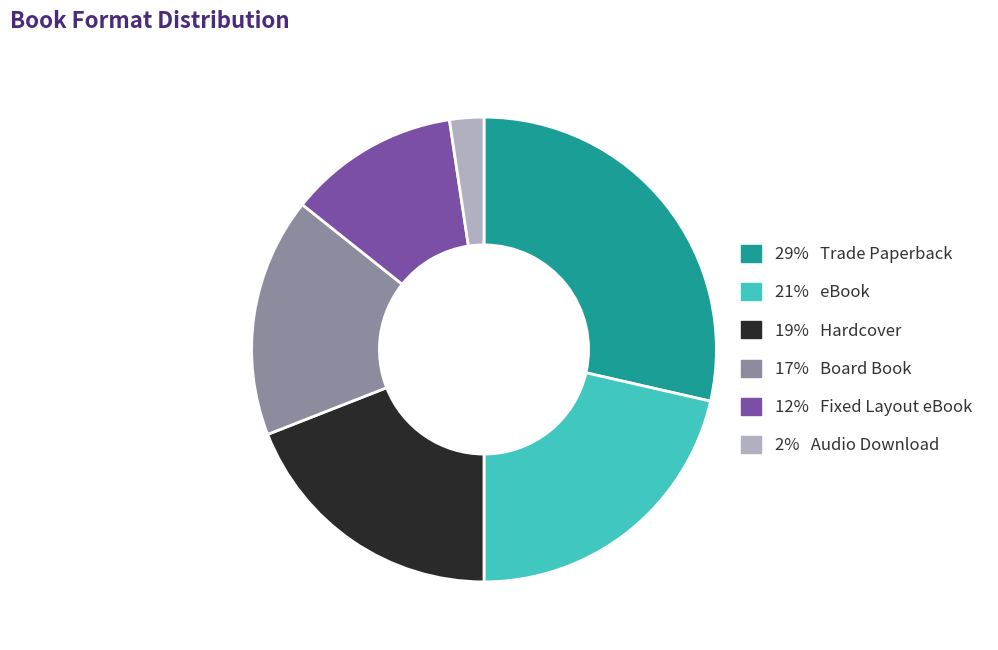

Does any single category account for the majority?

No